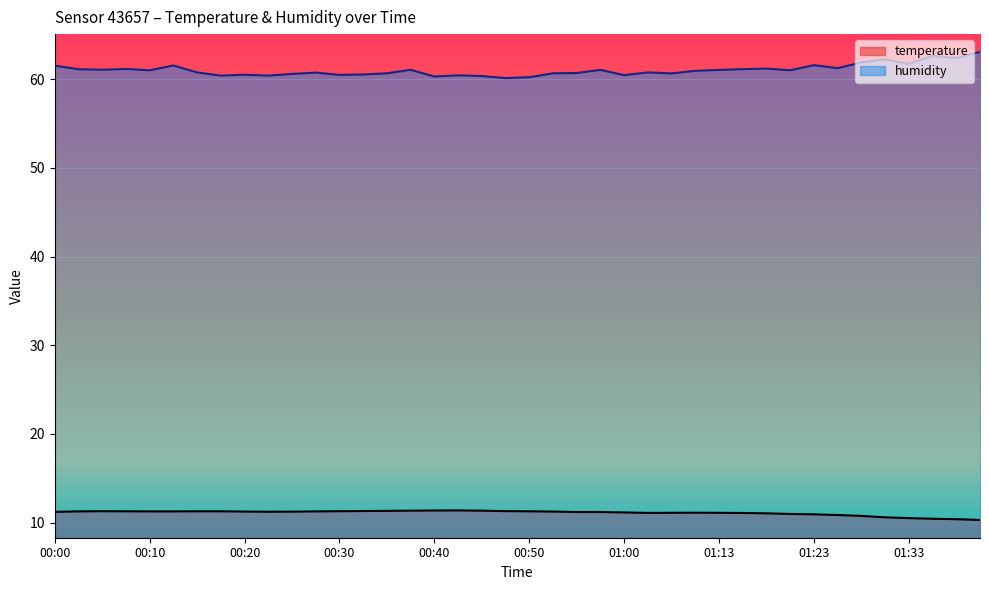

Is the value of temperature at 00:37 greater than the value of humidity at 00:57?

No